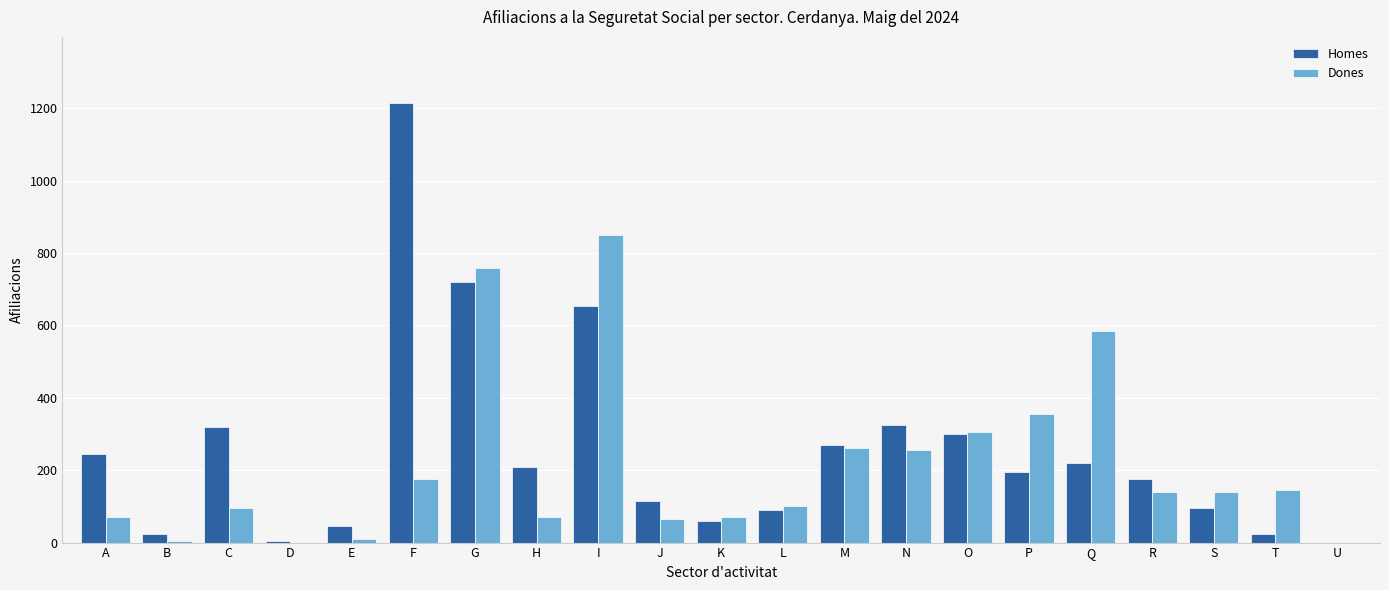

How many data points does each series have?

21